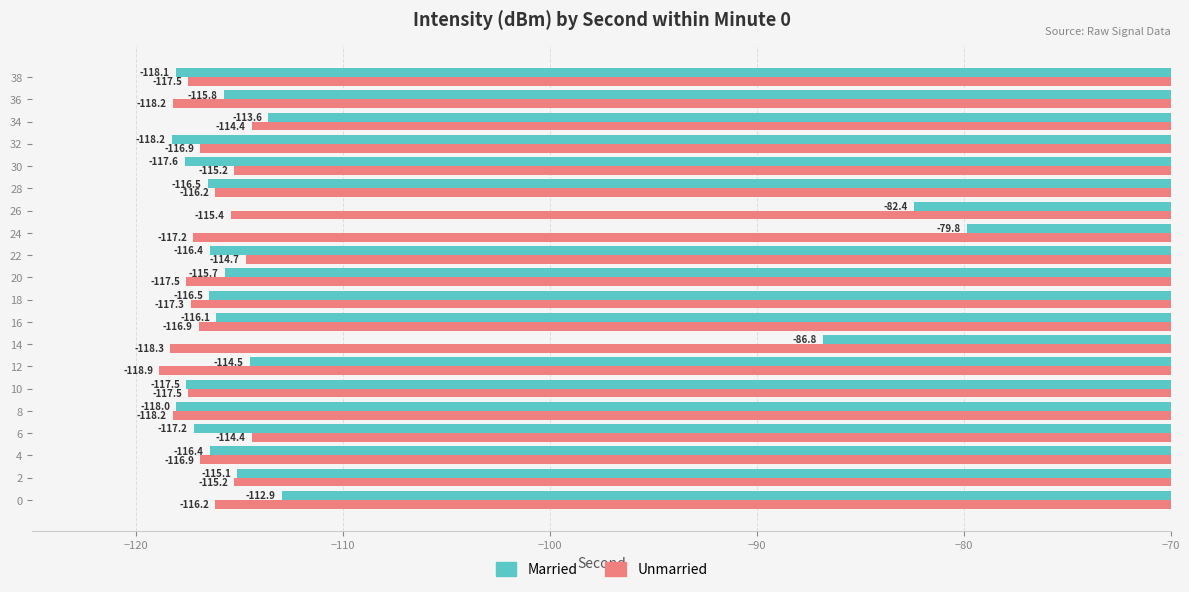

The value of Unmarried at 26 is -52.0. True or false?

False